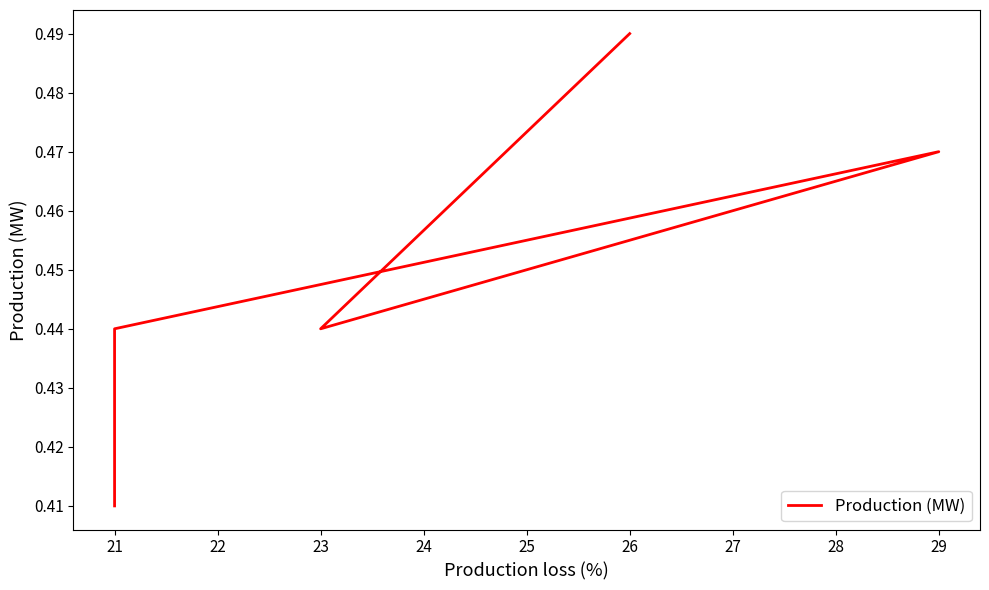

How many points are higher than both their immediate neighbors (excluding endpoints)?

1